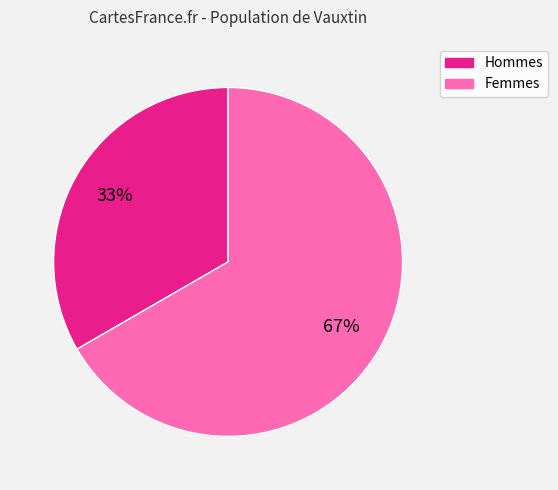

To the nearest percent, what is the average slice percentage?

50%